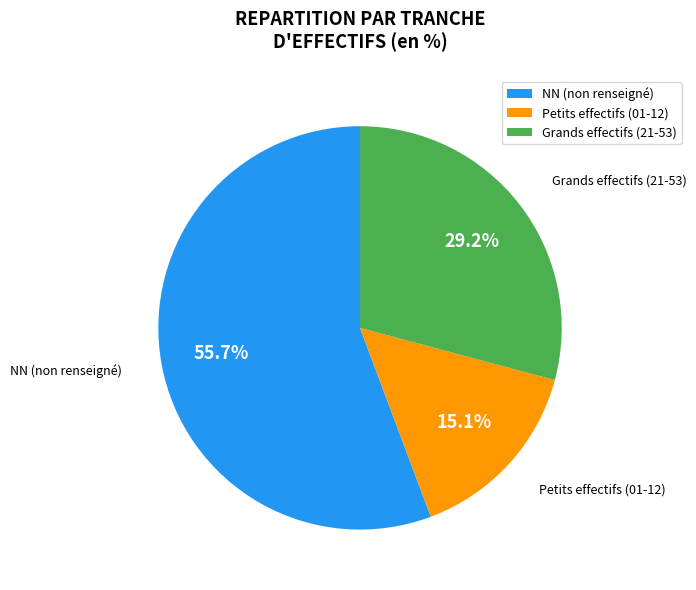

What is the smallest slice in the pie chart?

Petits effectifs (01-12)